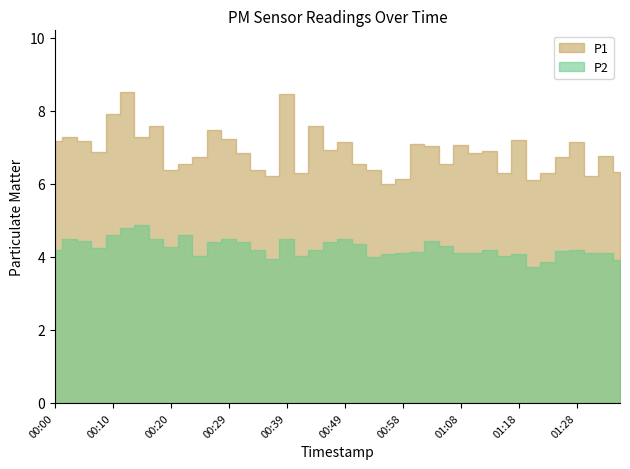

Reading left to right, what are all the values shown in this chart?

P1: 7.2	7.3	7.2	6.9	7.9	8.5	7.3	7.6	6.4	6.5	6.7	7.5	7.2	6.8	6.4	6.2	8.5	6.3	7.6	6.9	7.1	6.5	6.4	6.0	6.1	7.1	7.0	6.5	7.1	6.8	6.9	6.3	7.2	6.1	6.3	6.7	7.1	6.2	6.8	6.3
P2: 4.2	4.5	4.4	4.2	4.6	4.8	4.9	4.5	4.3	4.6	4.0	4.4	4.5	4.4	4.2	3.9	4.5	4.0	4.2	4.4	4.5	4.3	4.0	4.1	4.1	4.1	4.4	4.3	4.1	4.1	4.2	4.0	4.1	3.7	3.9	4.2	4.2	4.1	4.1	3.9